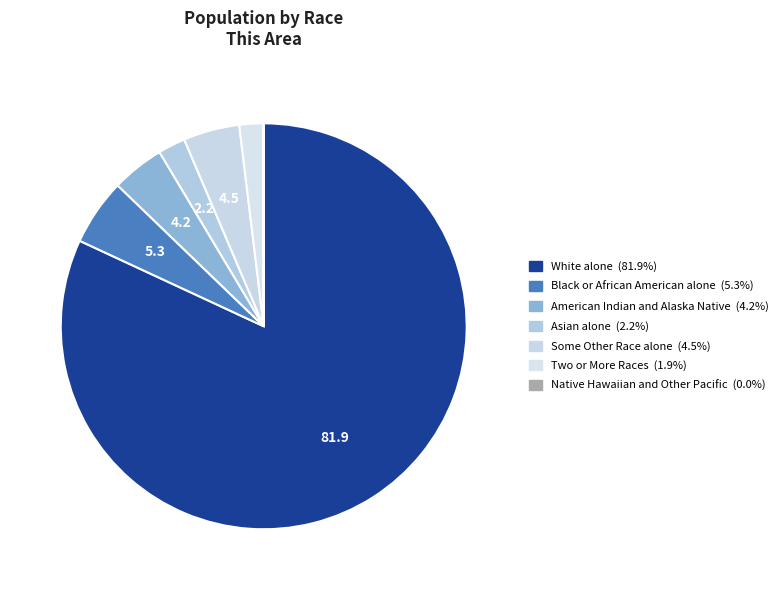

Which slice is the smallest?

Native Hawaiian and Other Pacific